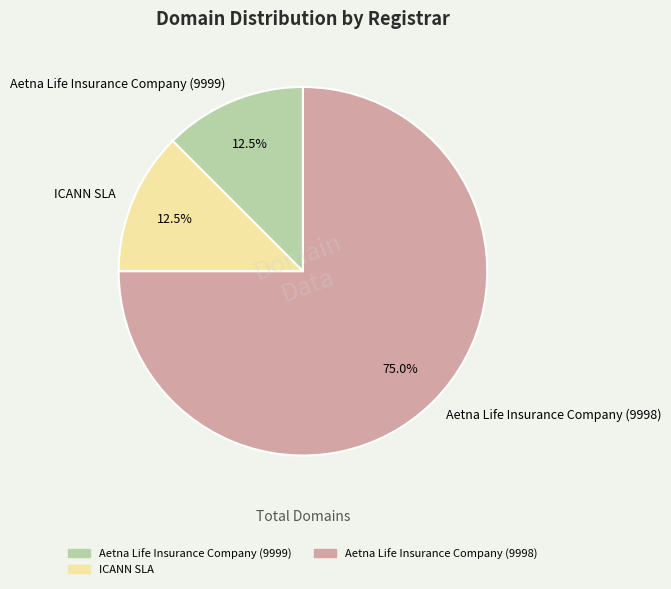

Is it true that Aetna Life Insurance Company (9998) is 75% of the pie?

True